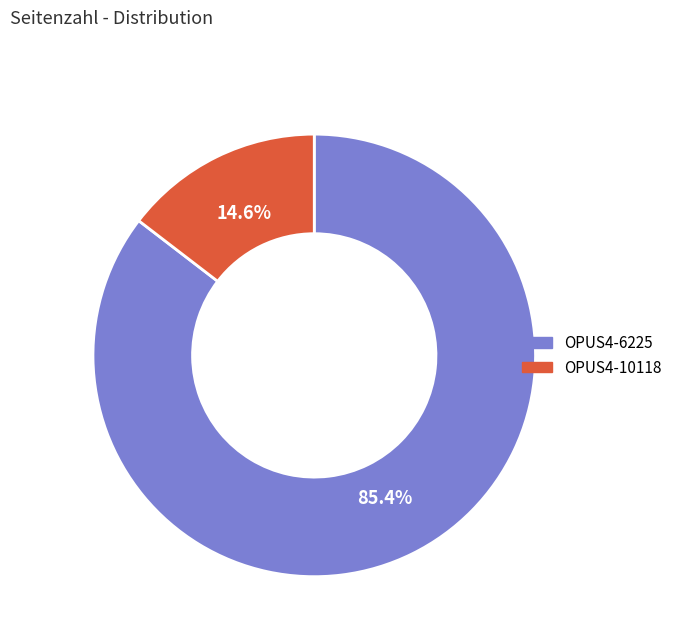

How many slices are in this pie chart?

2